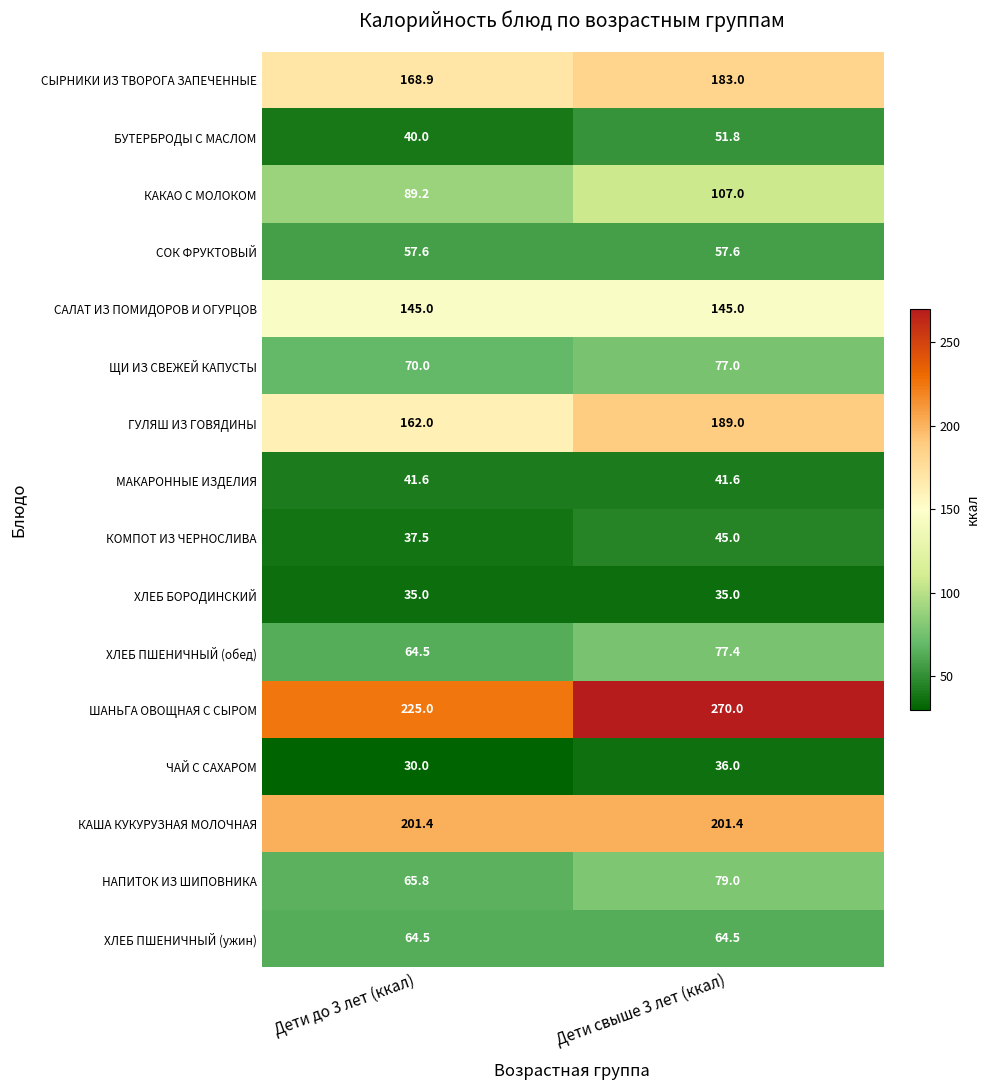

How many data points in СЫРНИКИ ИЗ ТВОРОГА ЗАПЕЧЕННЫЕ are less than 183?

1